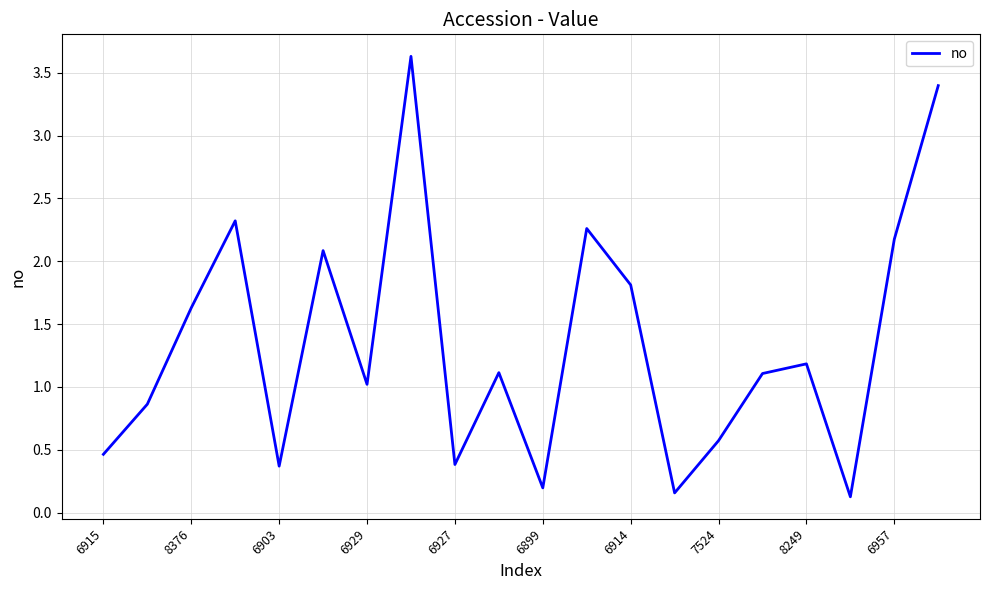

What is the greatest value displayed?

3.6